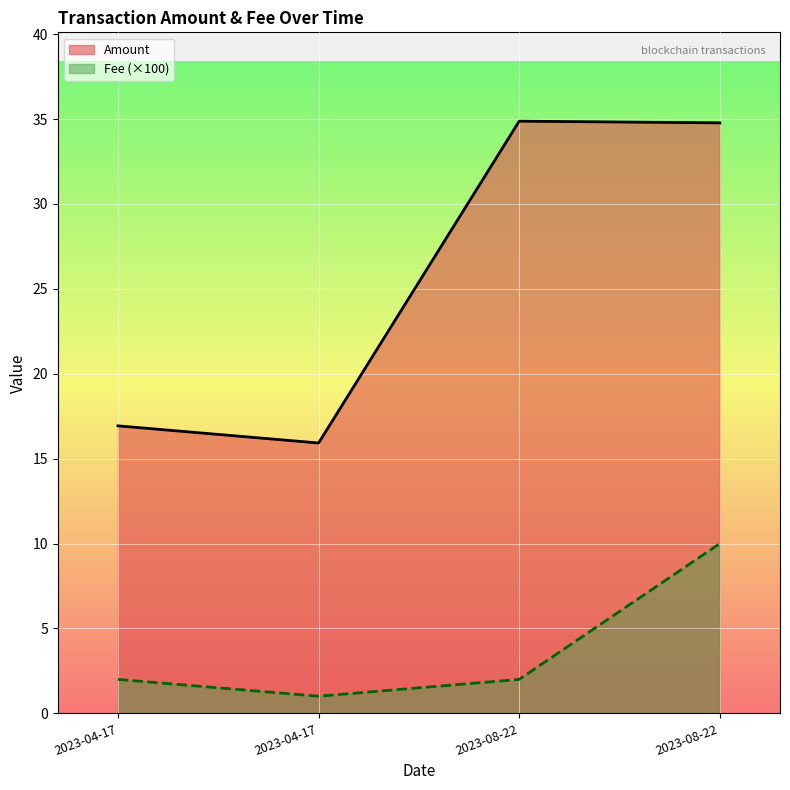

True or false: Fee (×100, line) has a value of 0.6 at 2023-04-17.

False